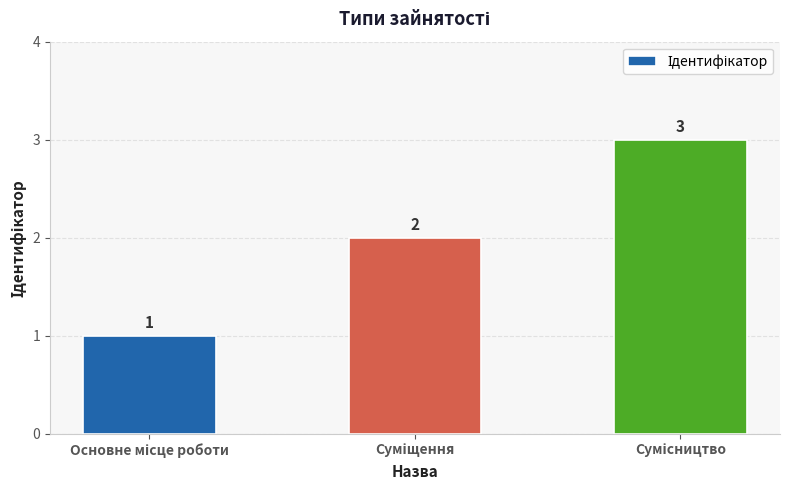

What is the maximum value shown in the chart?

3